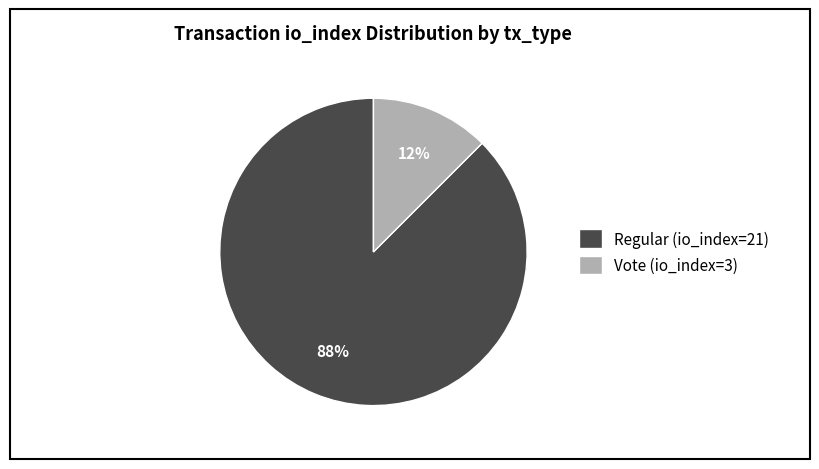

The Vote (io_index=3) slice represents 23% of the pie. True or false?

False